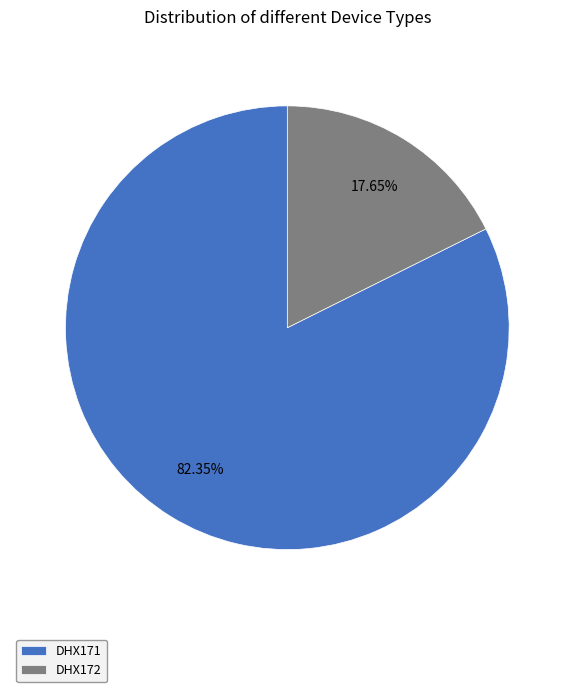

To the nearest percent, what is the combined percentage of DHX171 and DHX172?

100%